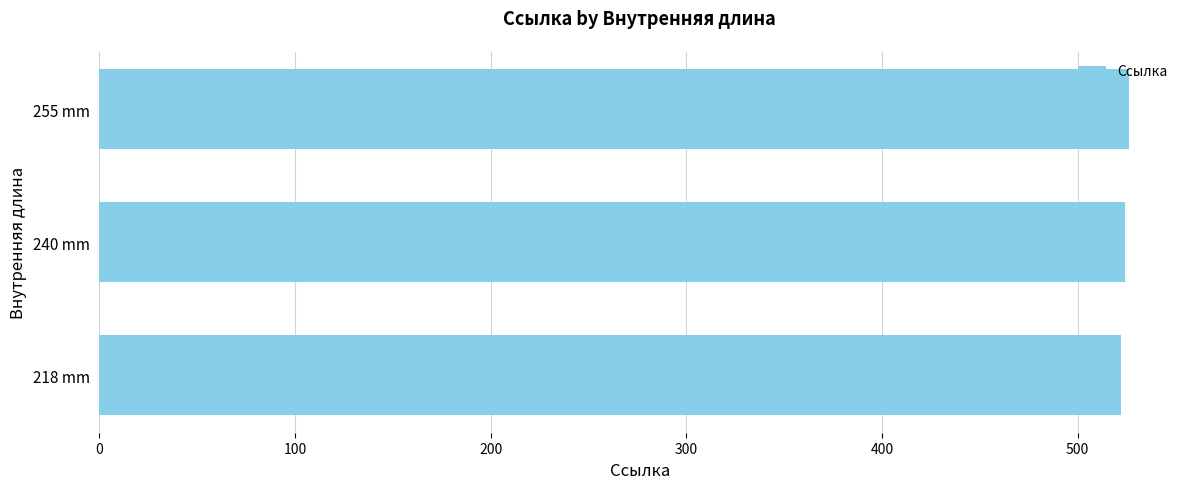

True or false: the data shows 793 at 218 mm.

False